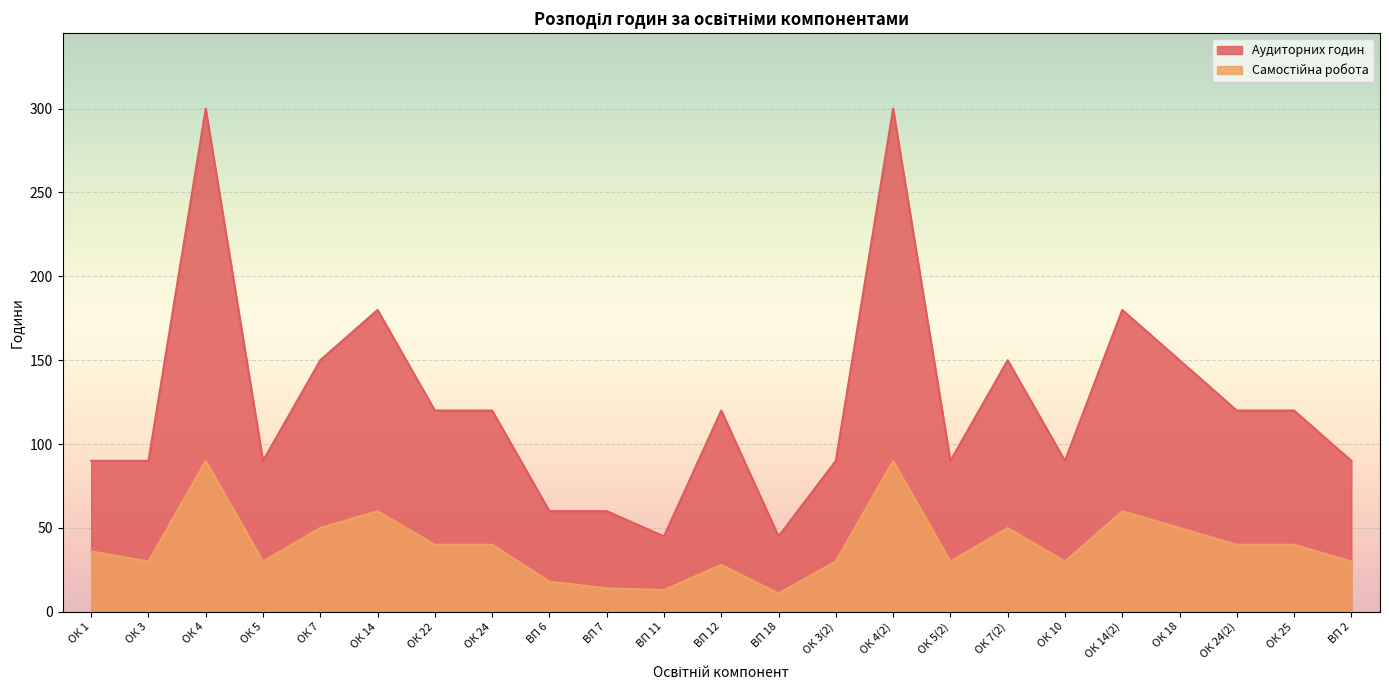

How many lines are shown in the chart?

2